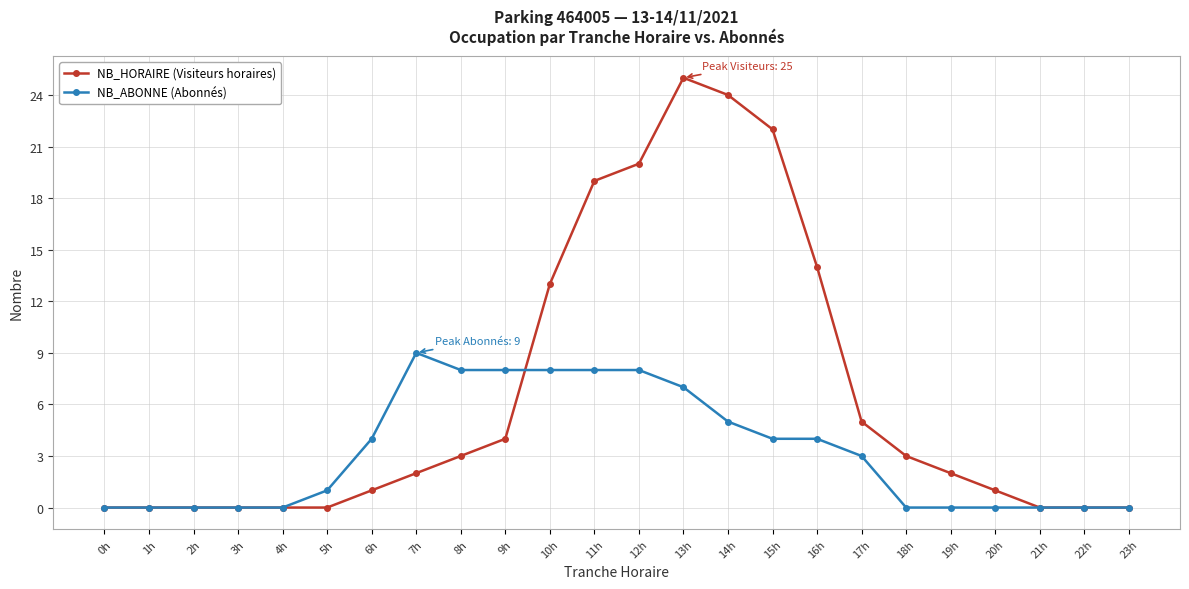

Is the value of NB_ABONNE (Abonnés) at 11h greater than the value of NB_HORAIRE (Visiteurs horaires) at 23h?

Yes